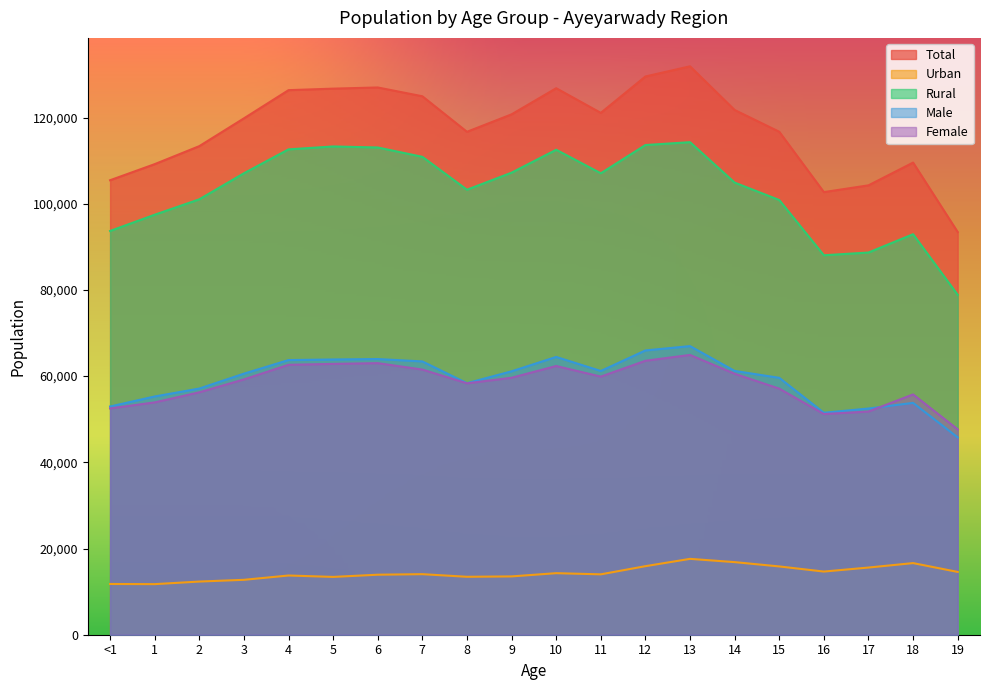

What is the sum of the Rural values at 12 and 13?

227891